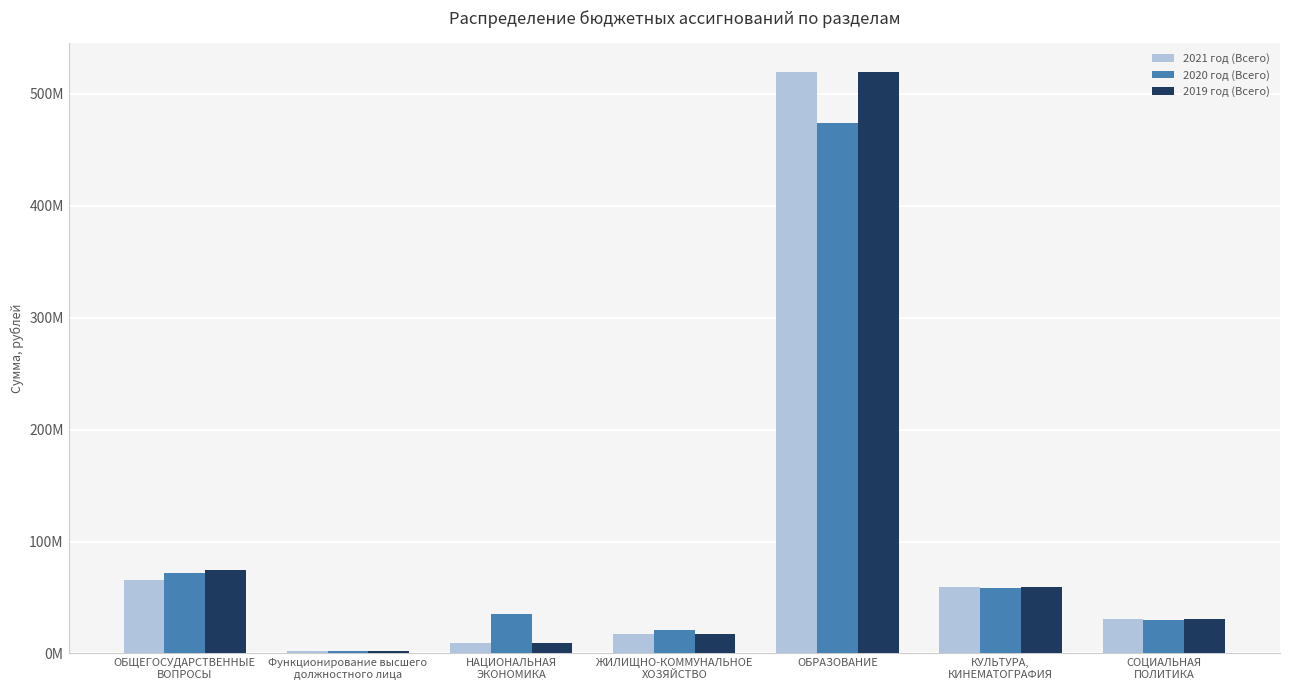

What is the total value across all series at ОБЩЕГОСУДАРСТВЕННЫЕ
ВОПРОСЫ?

212350053.3